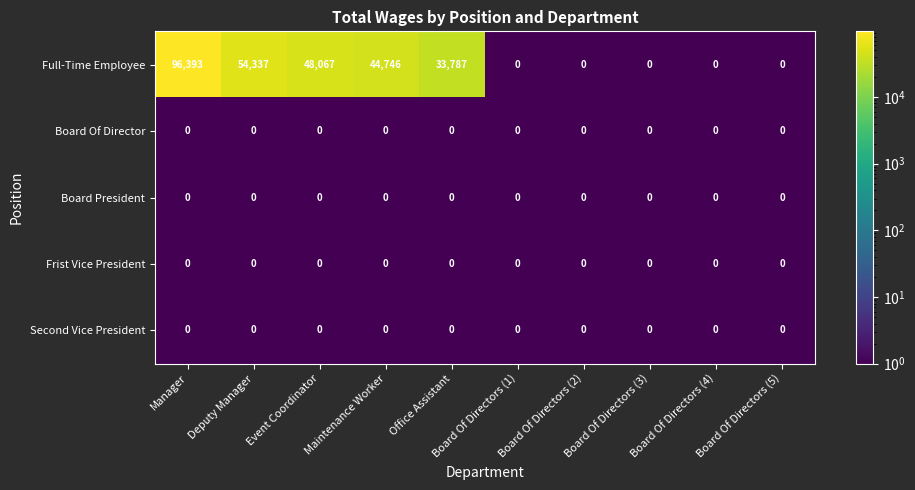

At which category does the chart reach its peak across all series?

Manager